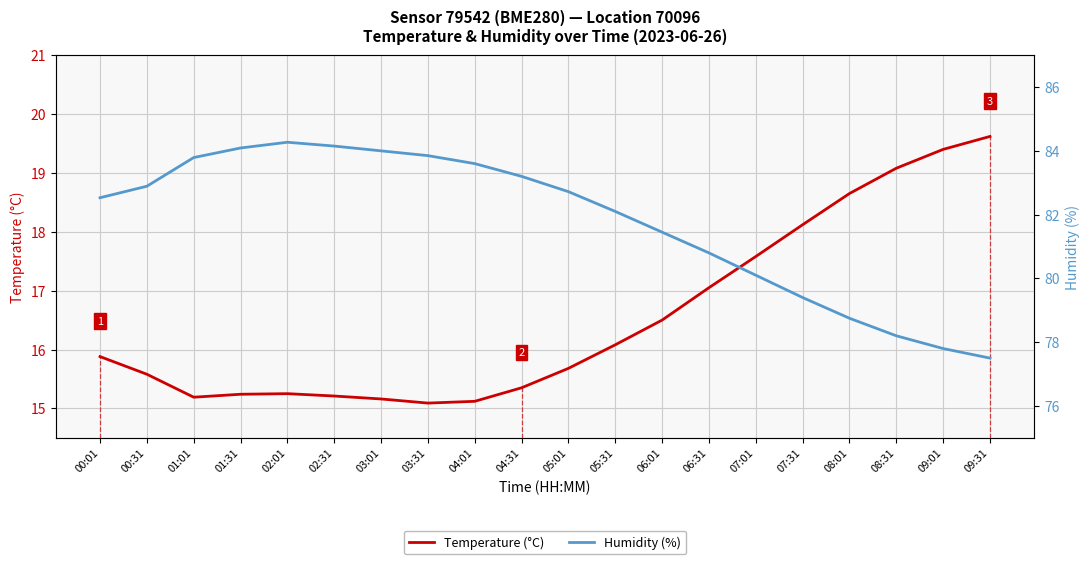

How many lines are shown in the chart?

2